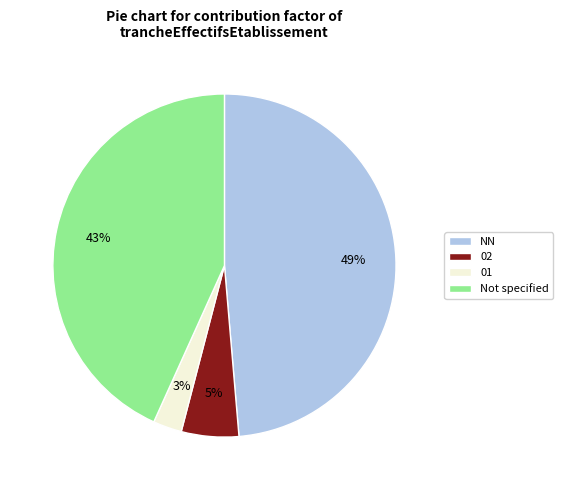

To the nearest percent, what portion does NN represent?

49%